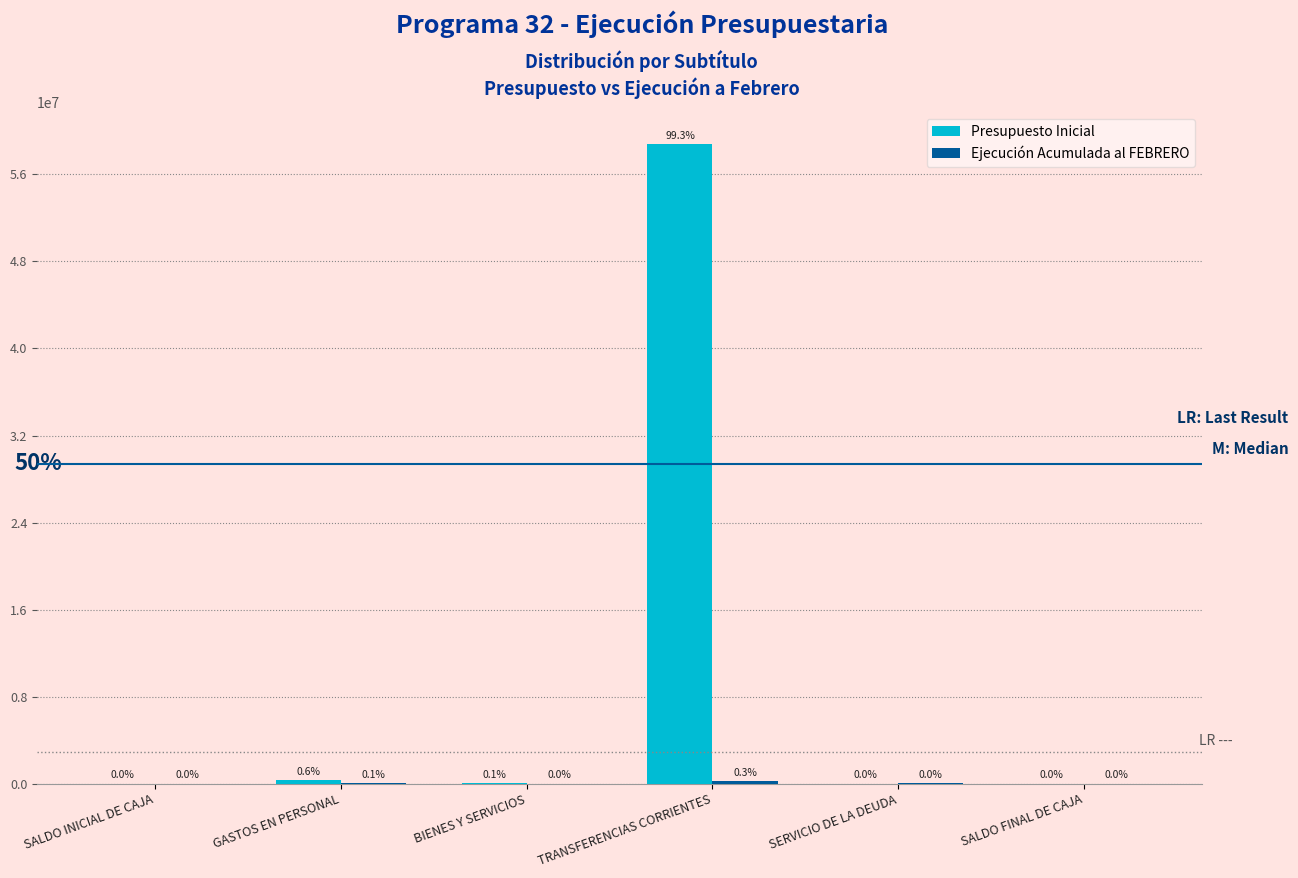

Which series has the largest total across all categories?

Presupuesto Inicial